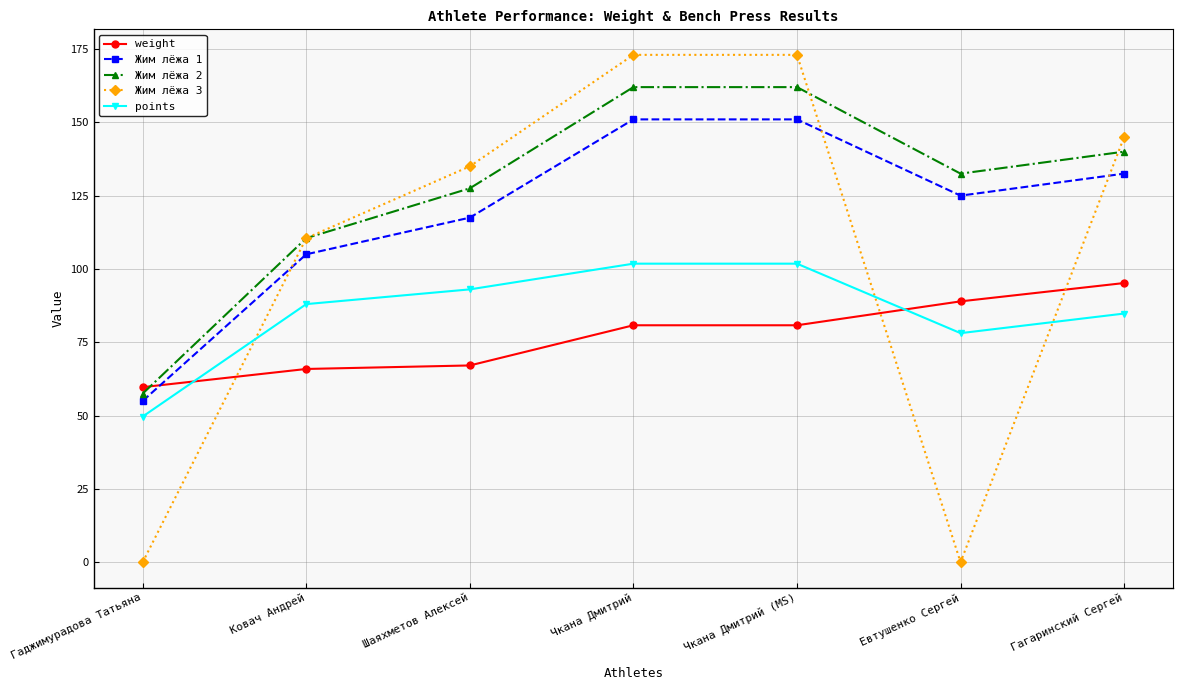

What is the maximum value for Жим лёжа 1?

151.0